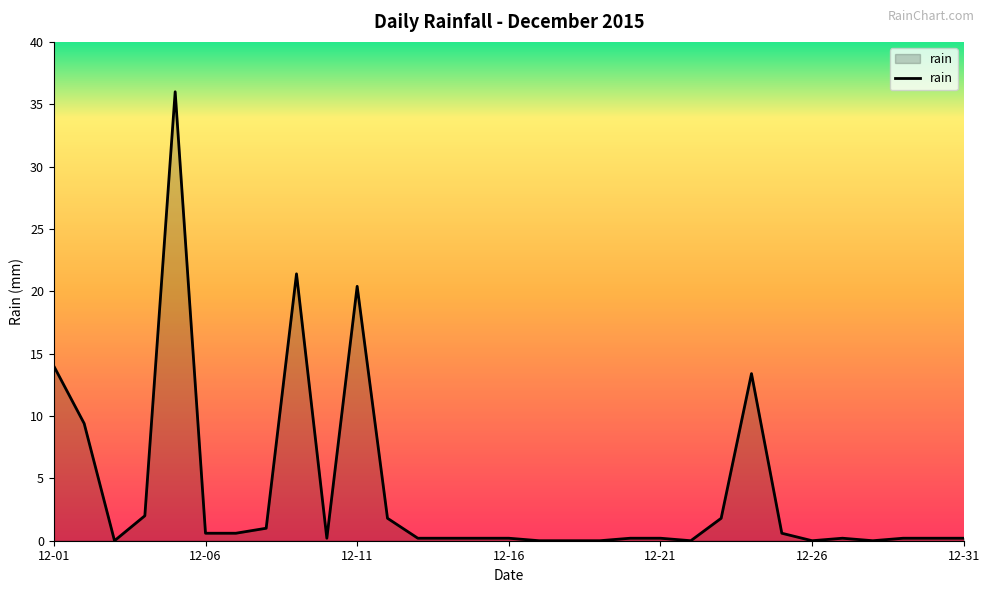

What is the difference between the maximum and minimum values?

36.0